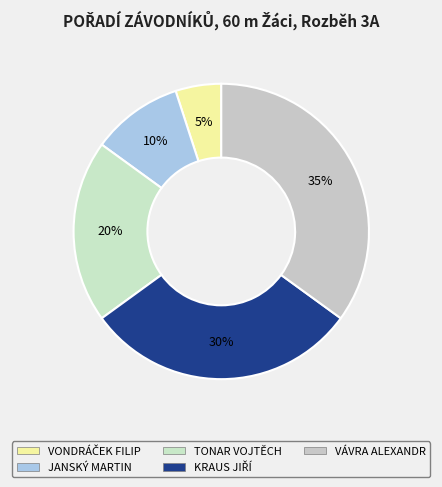

Between JANSKÝ MARTIN and VÁVRA ALEXANDR, which is larger?

VÁVRA ALEXANDR